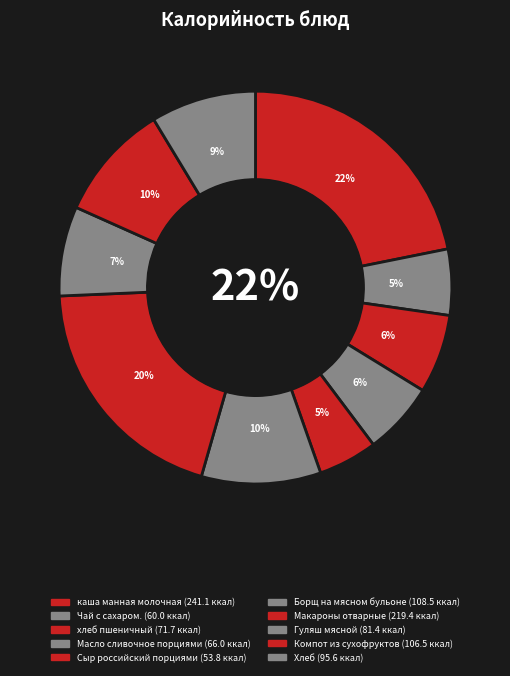

What is the change in value from Борщ на мясном бульоне to Хлеб?

-12.8